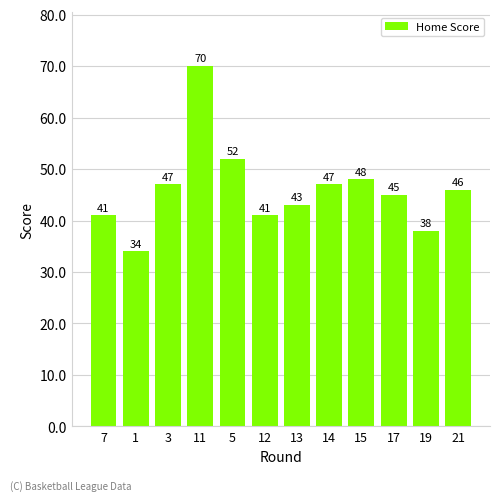

Which label corresponds to the largest value in the chart?

11